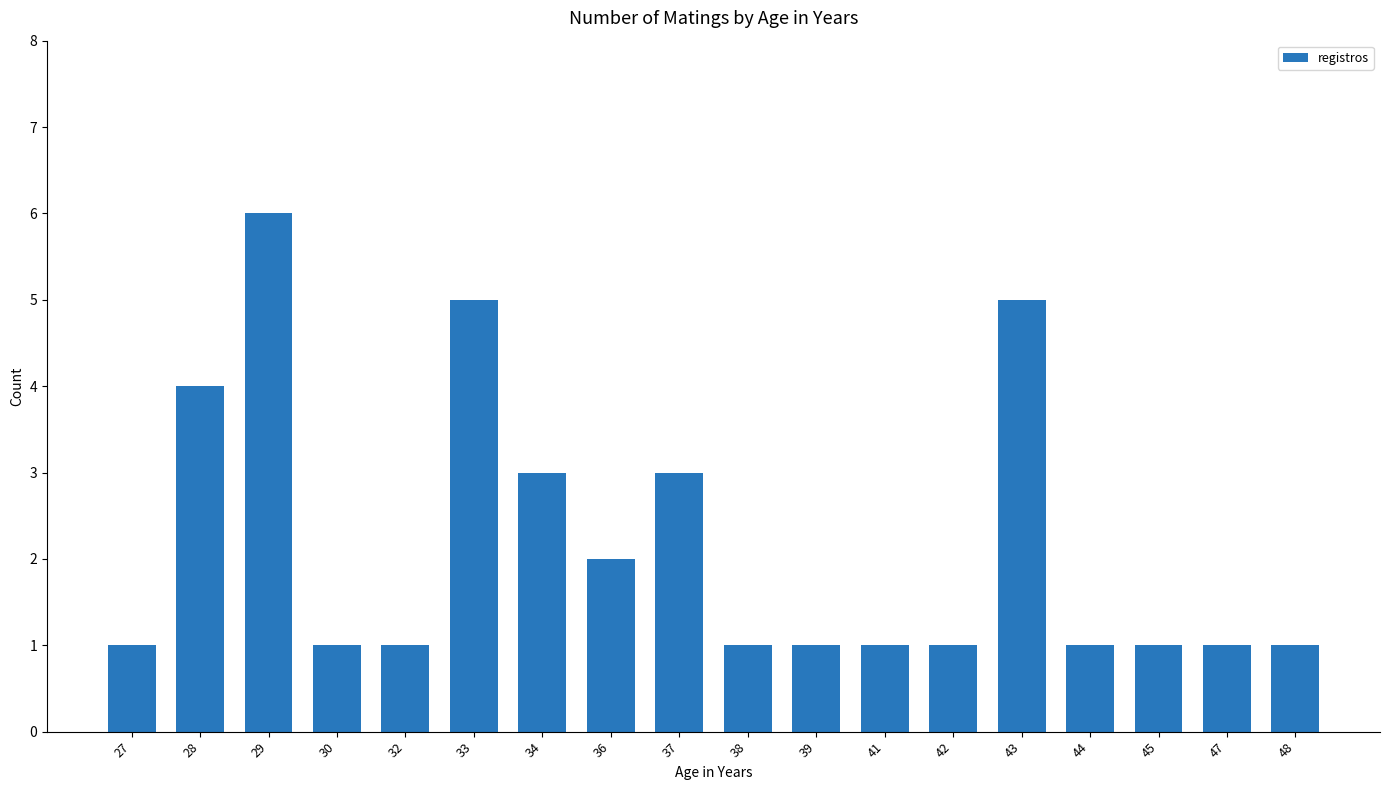

What is the change in value from 33 to 47?

-4